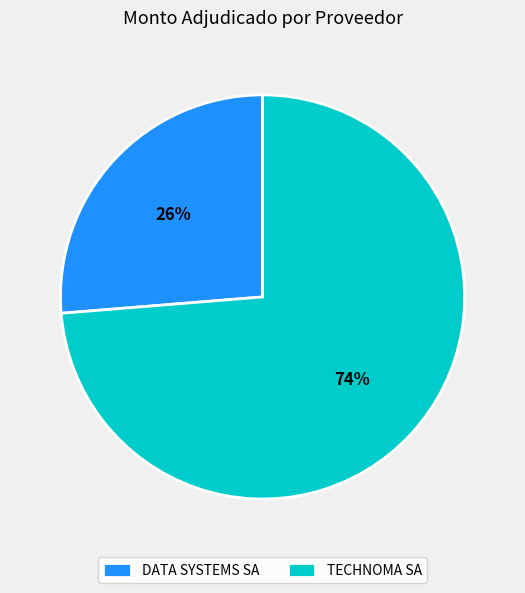

Rank the categories by value from lowest to highest.

DATA SYSTEMS SA, TECHNOMA SA